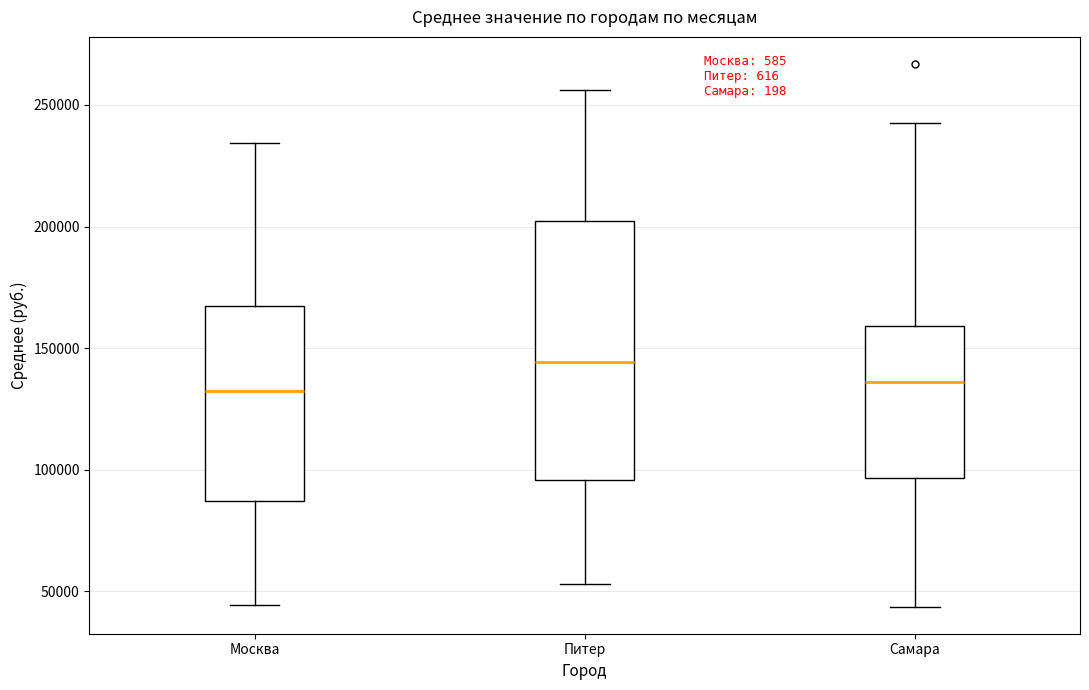

Where does the lower whisker of the box for Москва end on the y-axis? The values are not printed on the chart, so give them approximately, as read against the axis.

45000